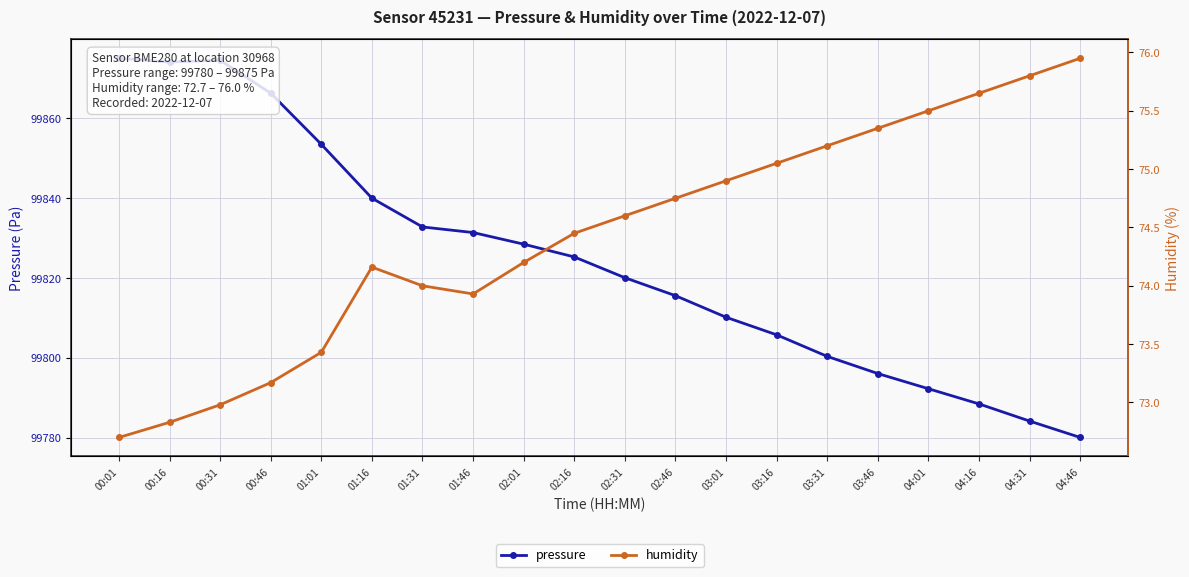

How many lines are shown in the chart?

2